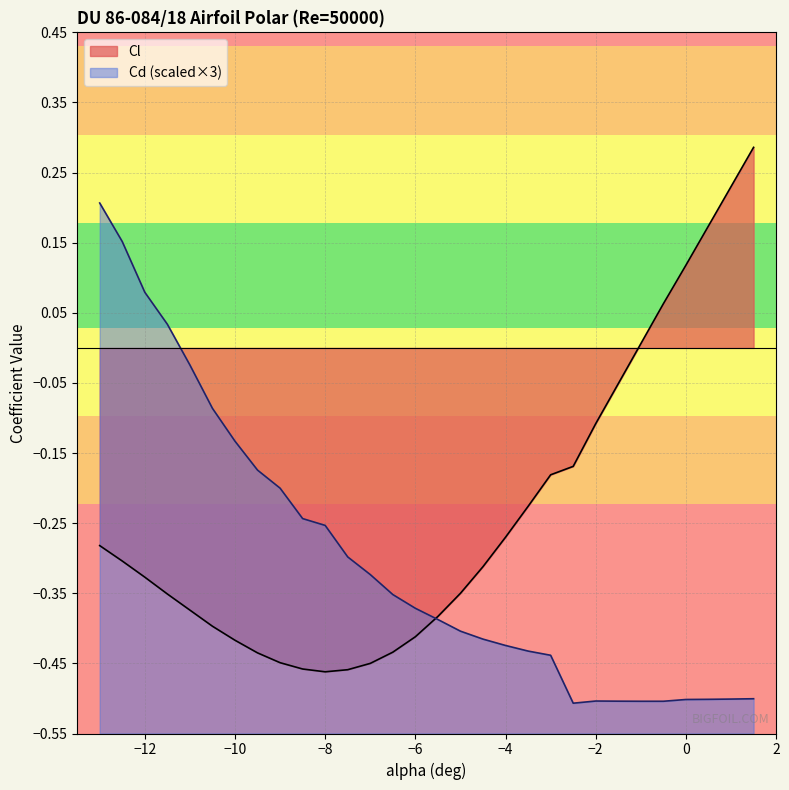

What is the maximum value shown in the chart?

0.3